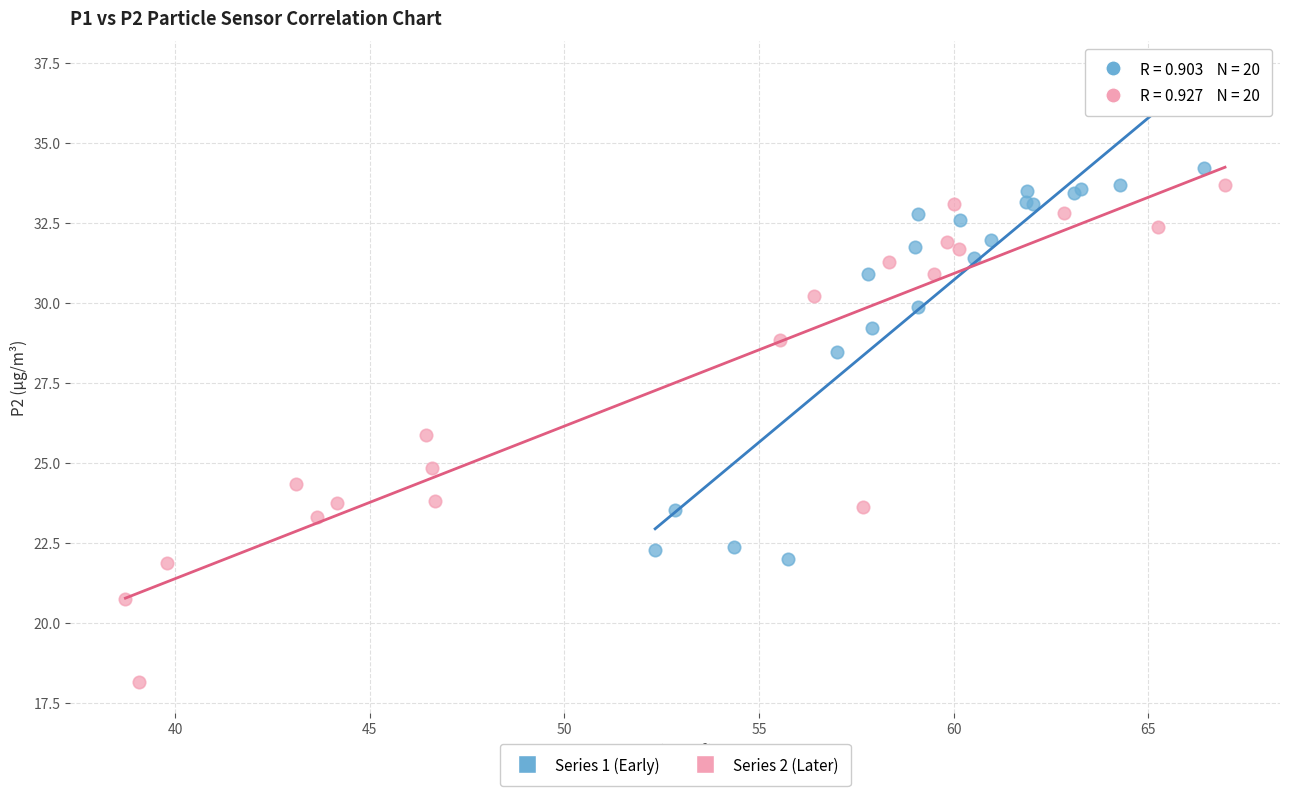

Which series has the widest spread of Y values?

Series 2 (Later)